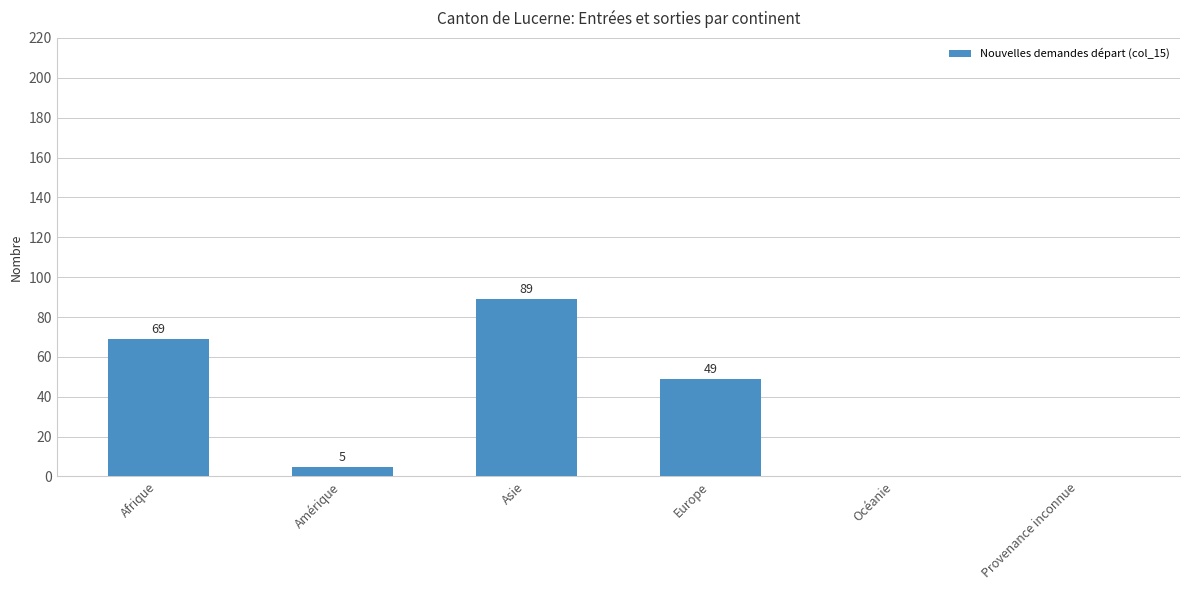

At which label does the data first exceed 49?

Afrique